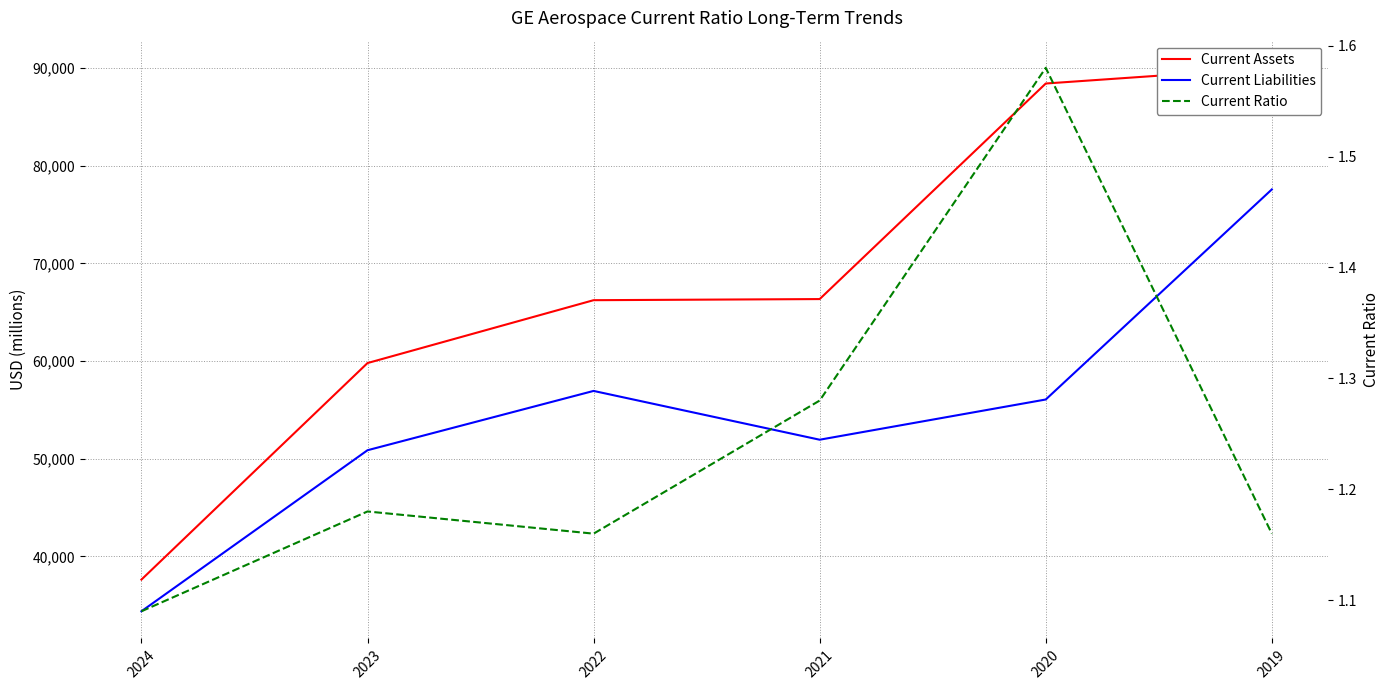

In Current Ratio, how many points are higher than both neighbors (excluding endpoints)?

2